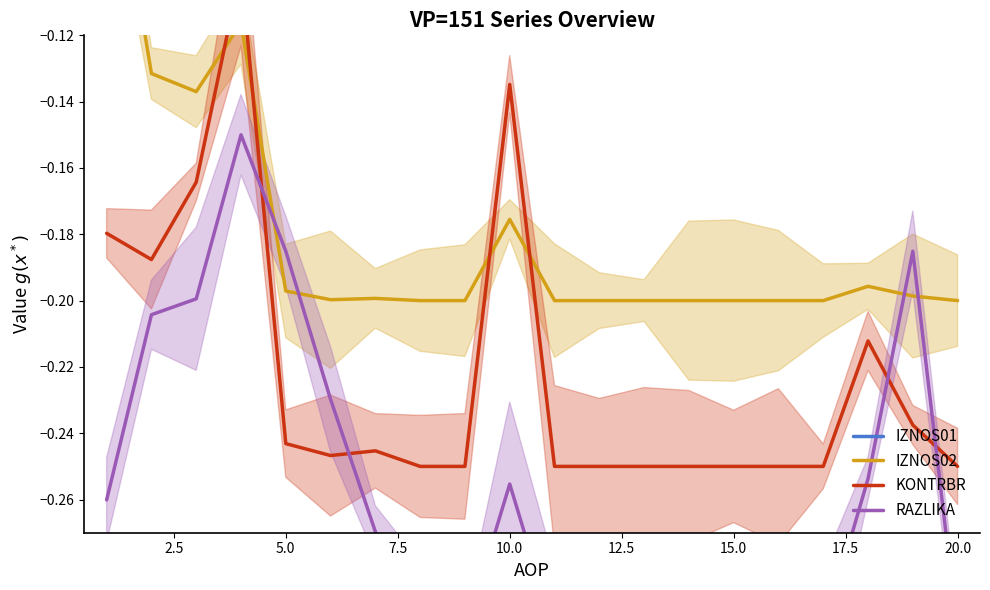

How many times do KONTRBR and IZNOS02 cross each other?

4